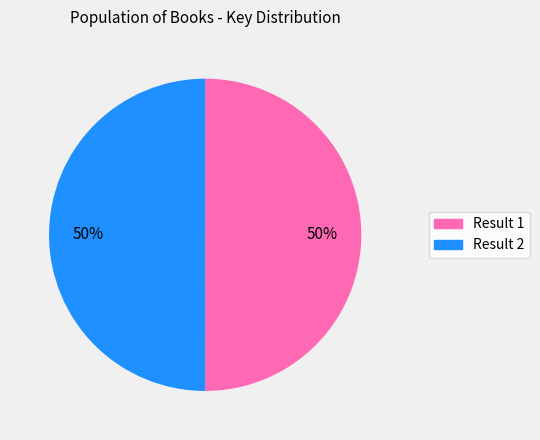

To the nearest percent, what is the average slice percentage?

50%